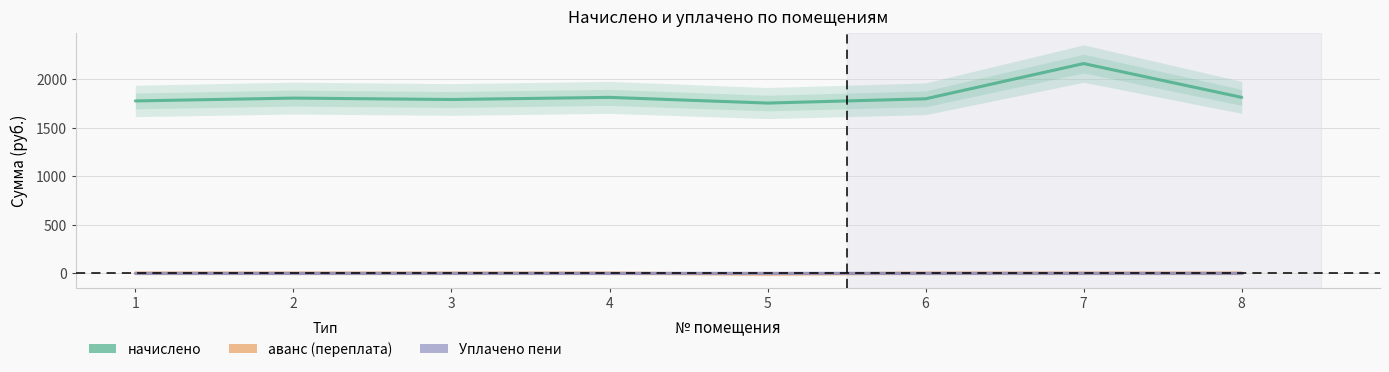

True or false: начислено and аванс (переплата) intersect in this chart.

False